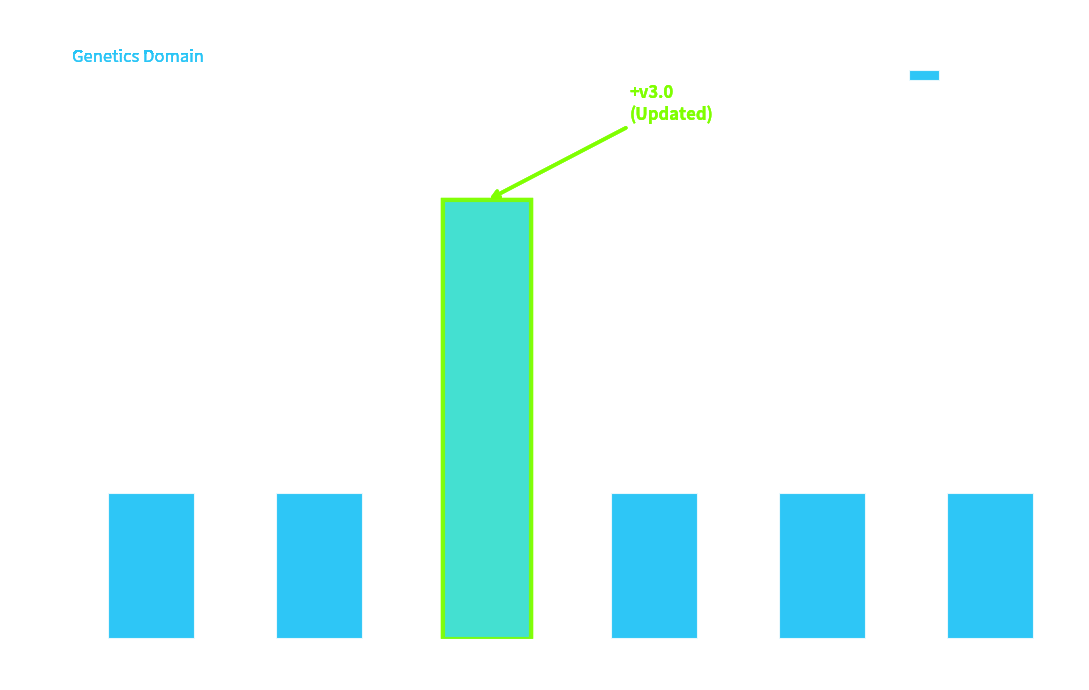

Reading left to right, extract all data points from this chart.

Donor Type
(Numeric)=1	DRB1
(Alpha, 5)=1	Comment
(Alpha, 4000)=3	Transplant
Role (Alpha)=1	Genetic
Method (Num)=1	HLA
Allele1 (100)=1